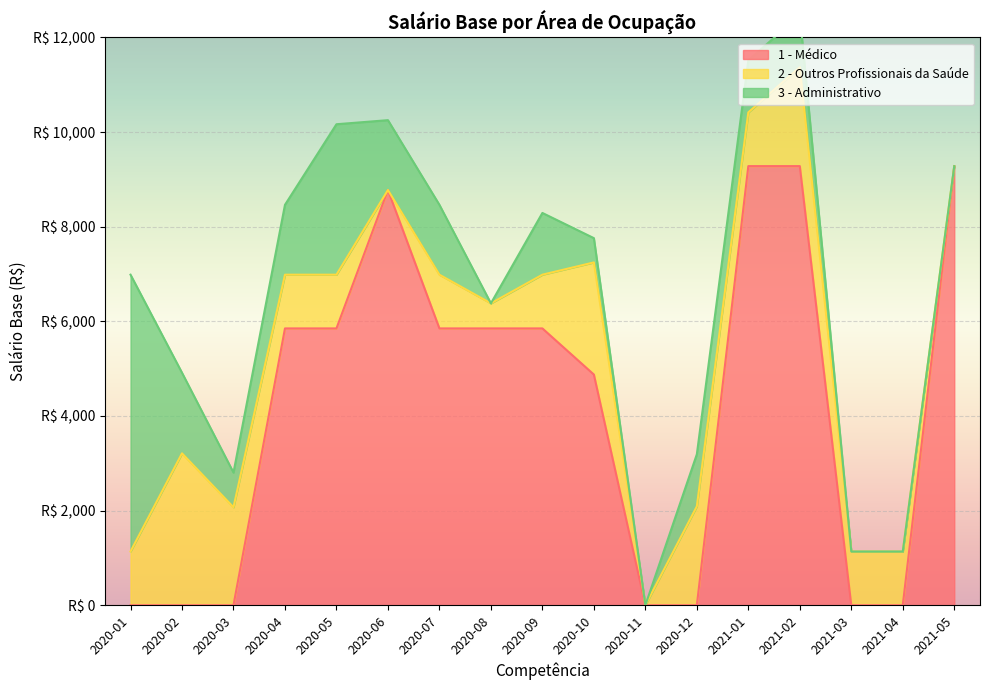

List the series in order of their peak value, lowest first.

2 - Outros Profissionais da Saúde, 3 - Administrativo, 1 - Médico